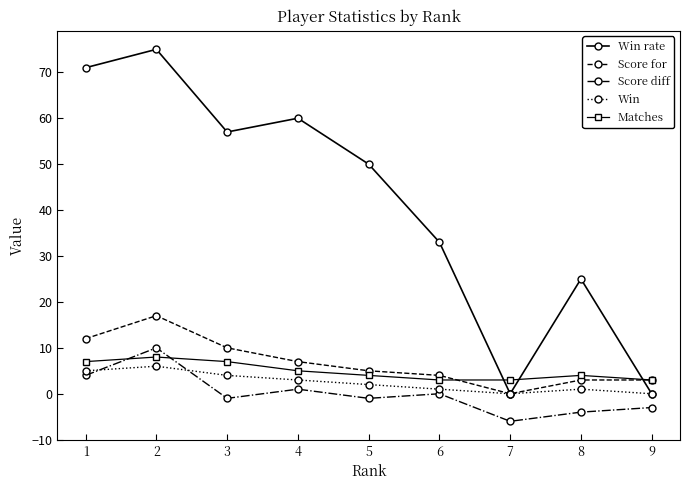

How many data points does each series have?

9